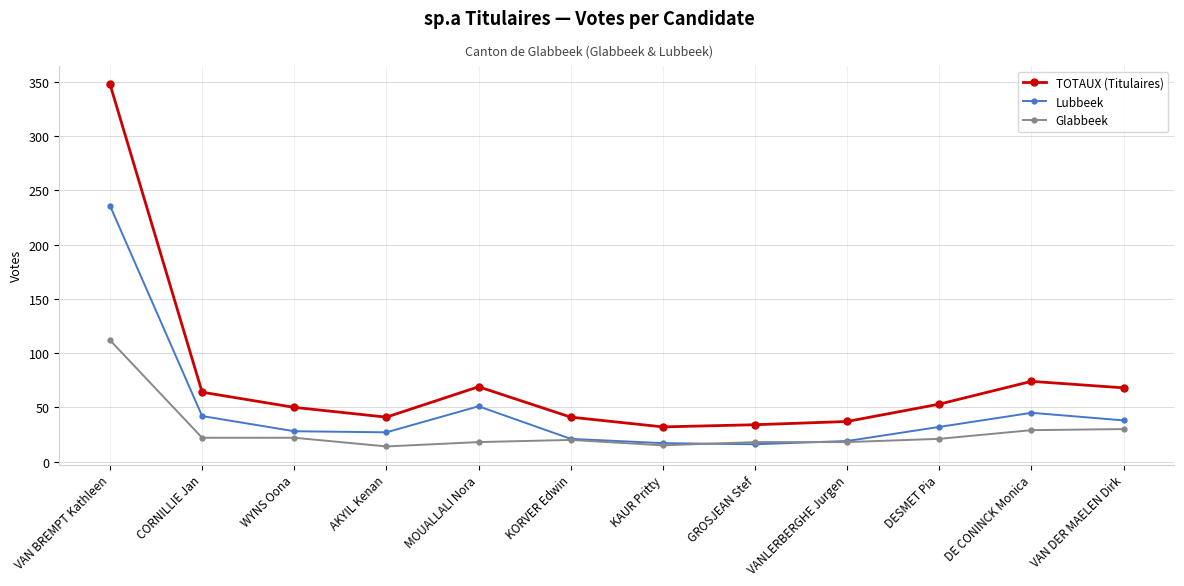

In Lubbeek, how many points are lower than both neighbors (excluding endpoints)?

2